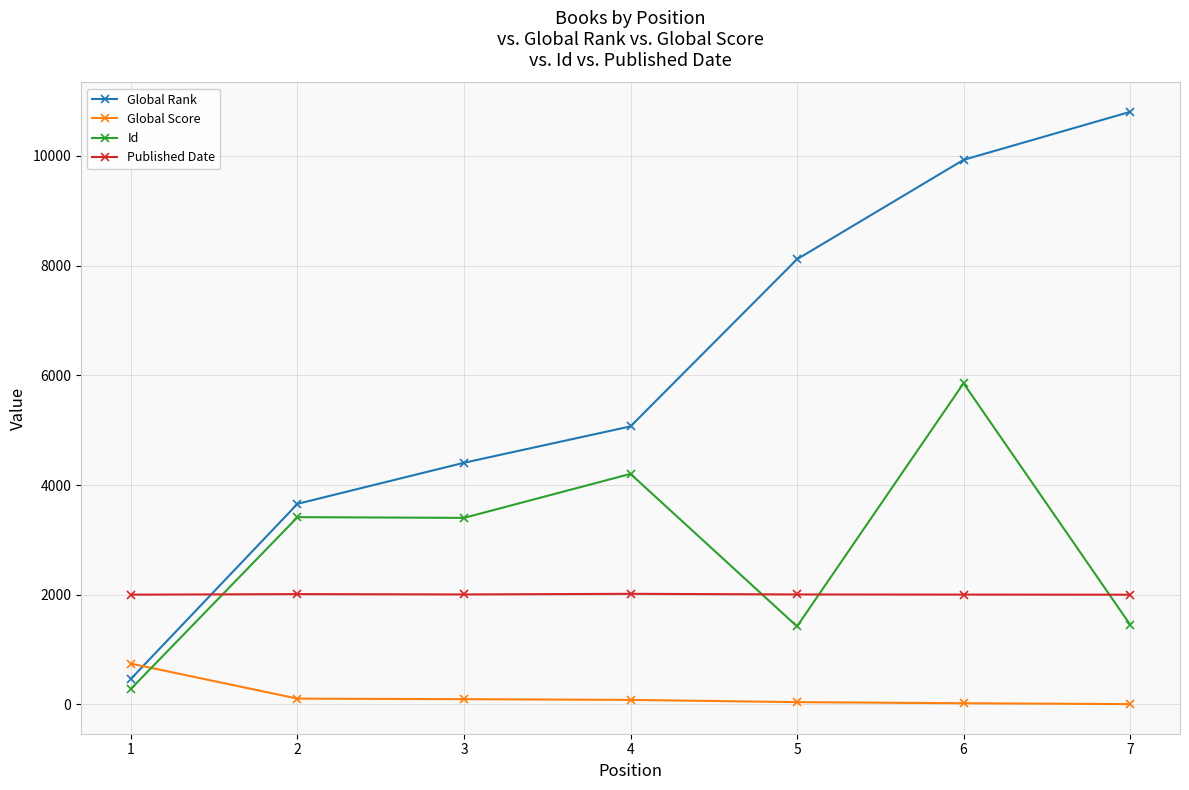

The value of Published Date at 1 is 2001. True or false?

True